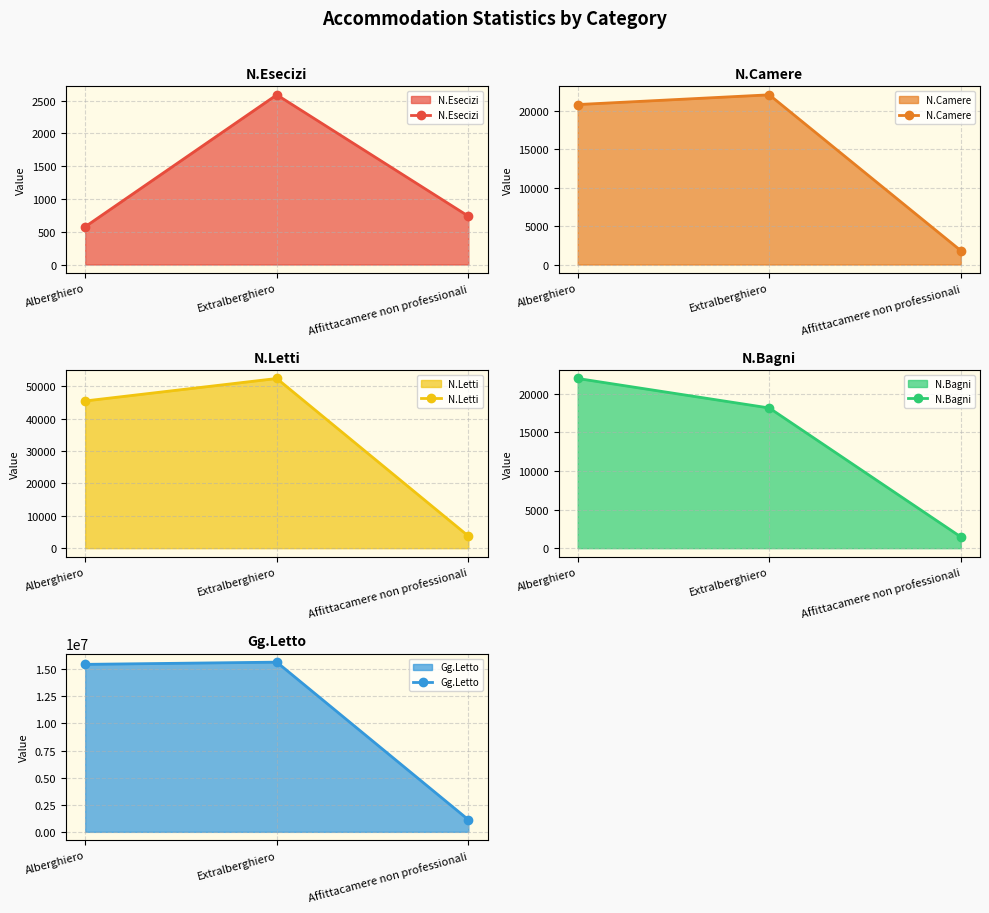

List the labels in order of N.Camere value, smallest first.

Affittacamere non professionali, Alberghiero, Extralberghiero